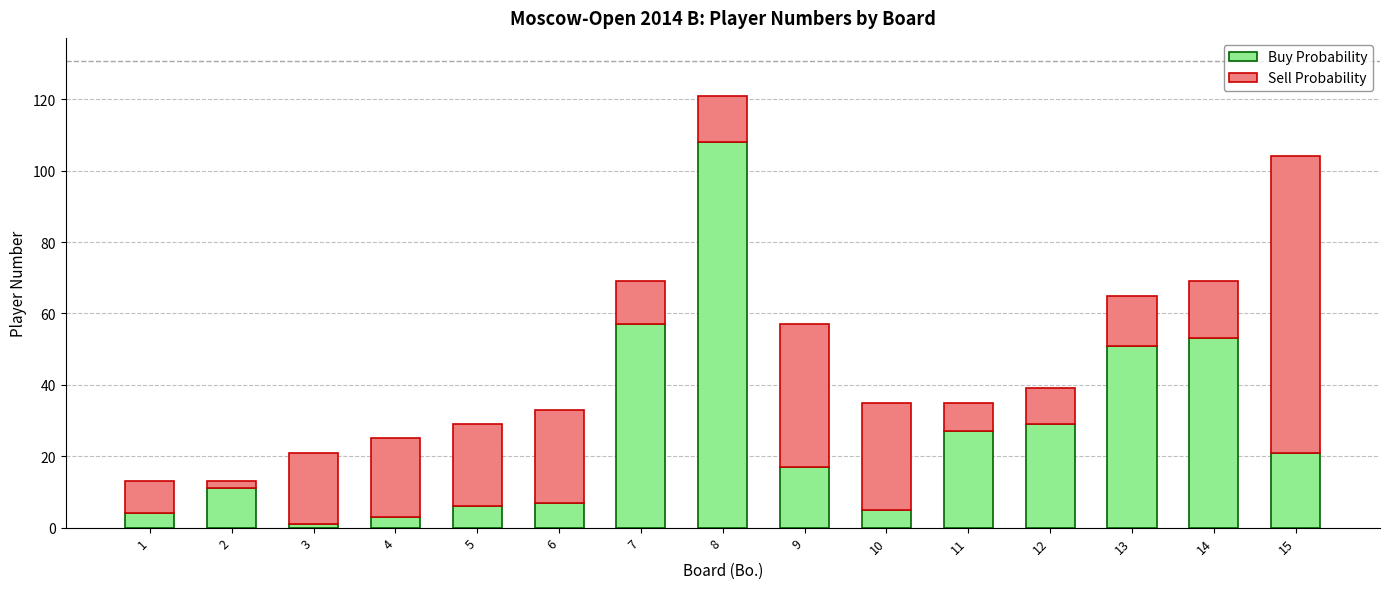

How many distinct data groups are displayed?

2